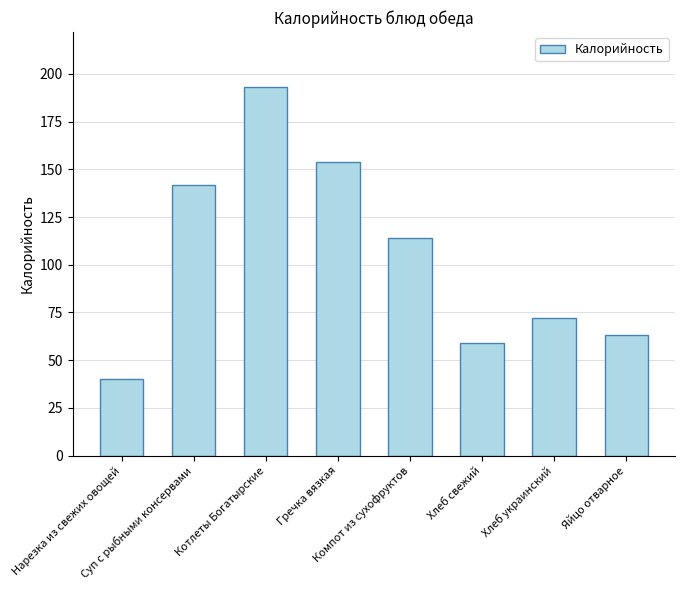

Approximately how many times larger is the value at Суп с рыбными консервами compared to Компот из сухофруктов?

1.2